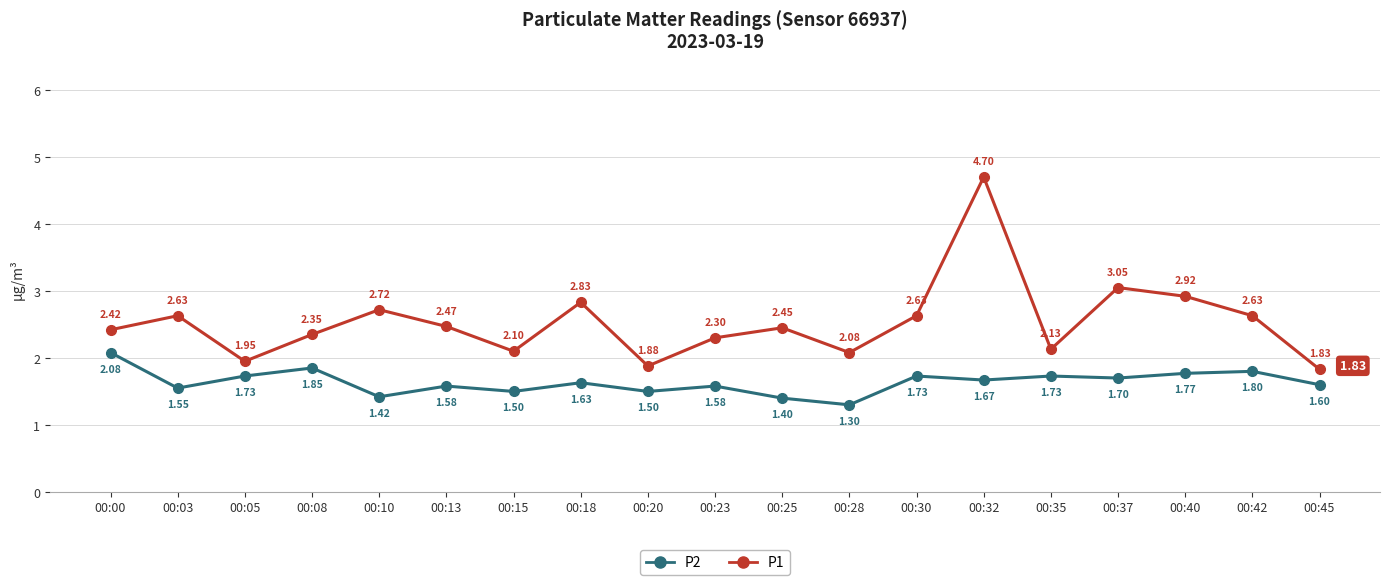

Rank the series by their maximum value, from highest to lowest.

P1, P2